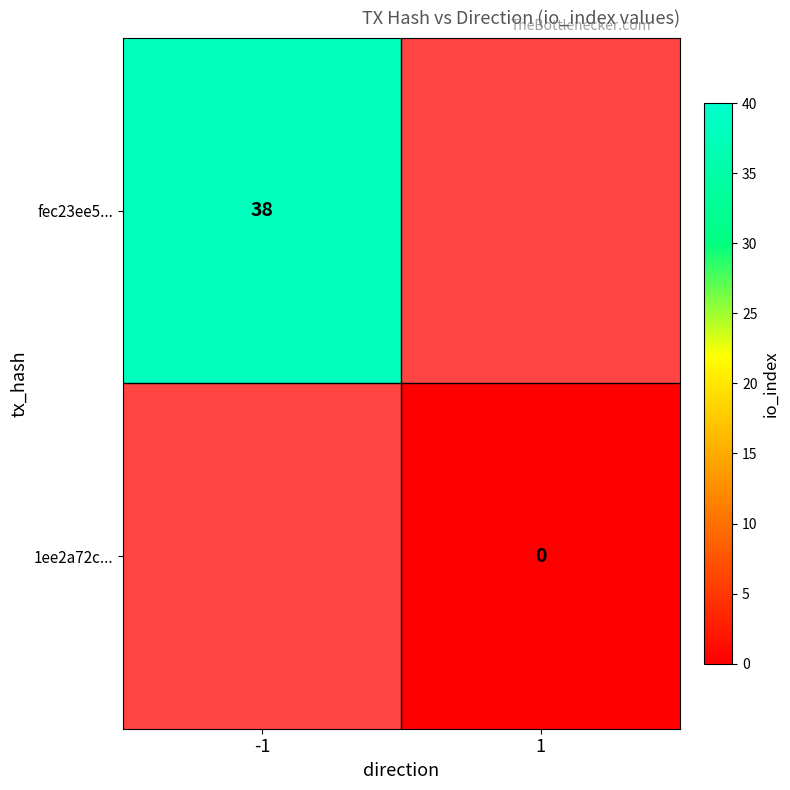

At which category does the chart reach its minimum across all series?

1